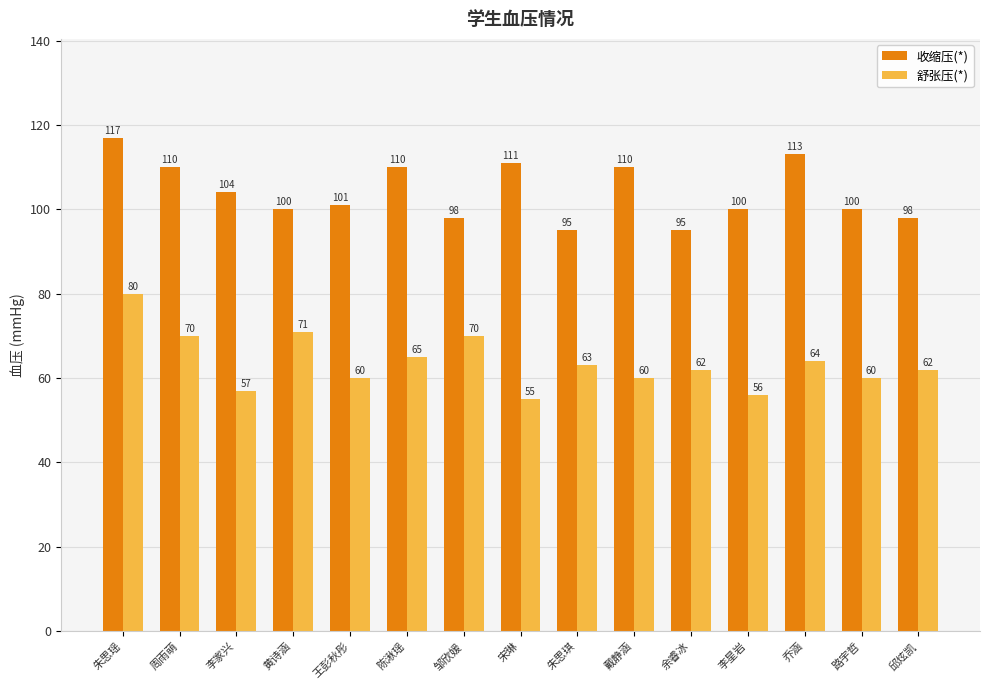

At which category is the sum across all series the highest?

朱思瑶